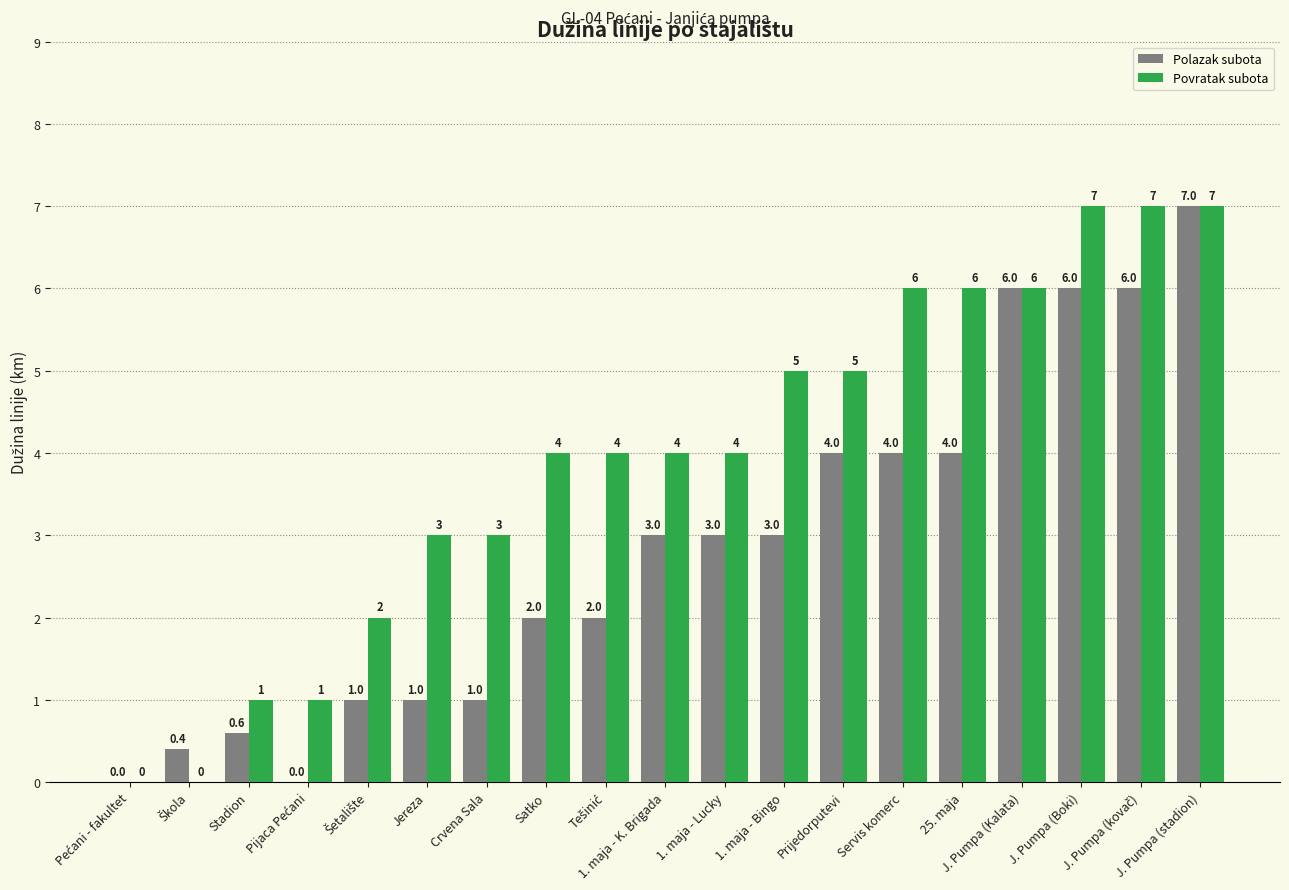

What is the sum of all Povratak subota values?

75.0